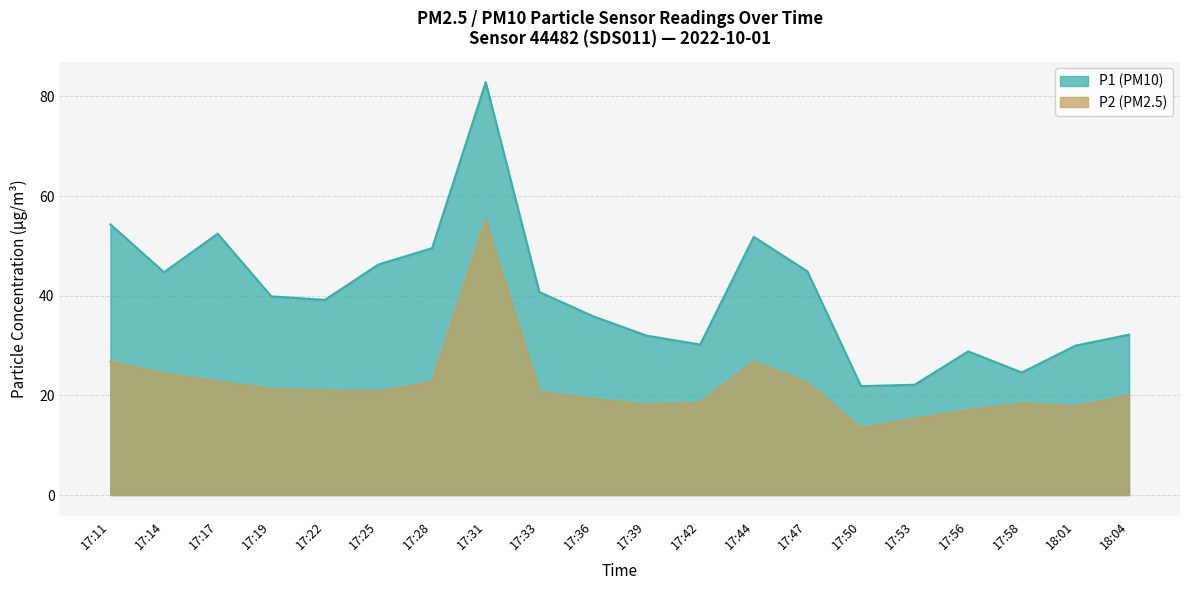

Reading left to right, extract all data points from this chart.

P1: 54.3	44.7	52.5	39.9	39.2	46.3	49.5	82.9	40.8	35.9	32.0	30.2	51.8	44.9	21.9	22.1	28.8	24.6	30.0	32.2
P2: 26.8	24.3	22.7	21.2	20.9	20.8	22.7	55.1	20.6	19.2	18.1	18.5	26.7	22.5	13.4	15.3	17.0	18.3	17.8	19.9